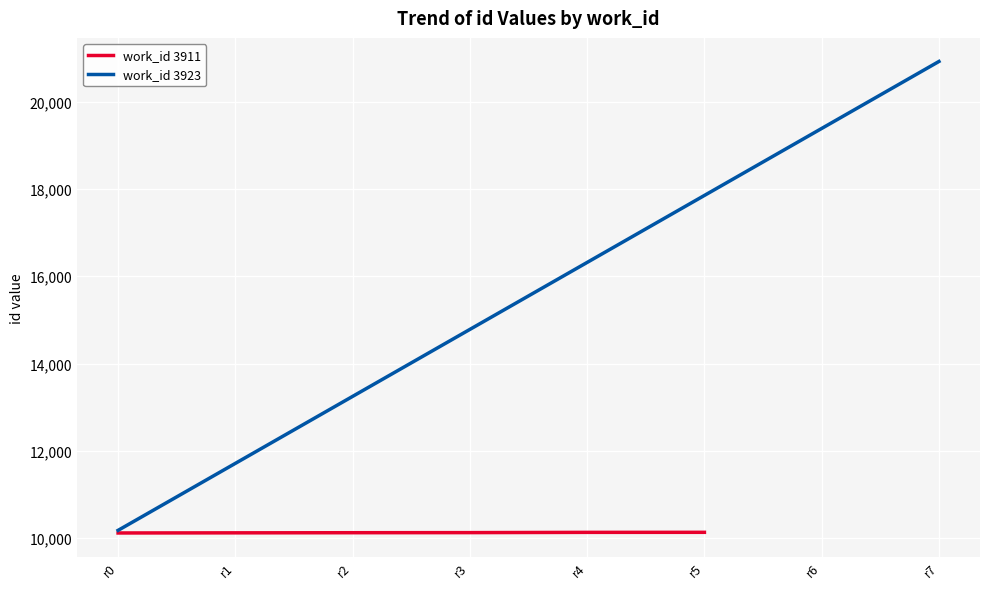

True or false: the data shows 10120 at r1.

True